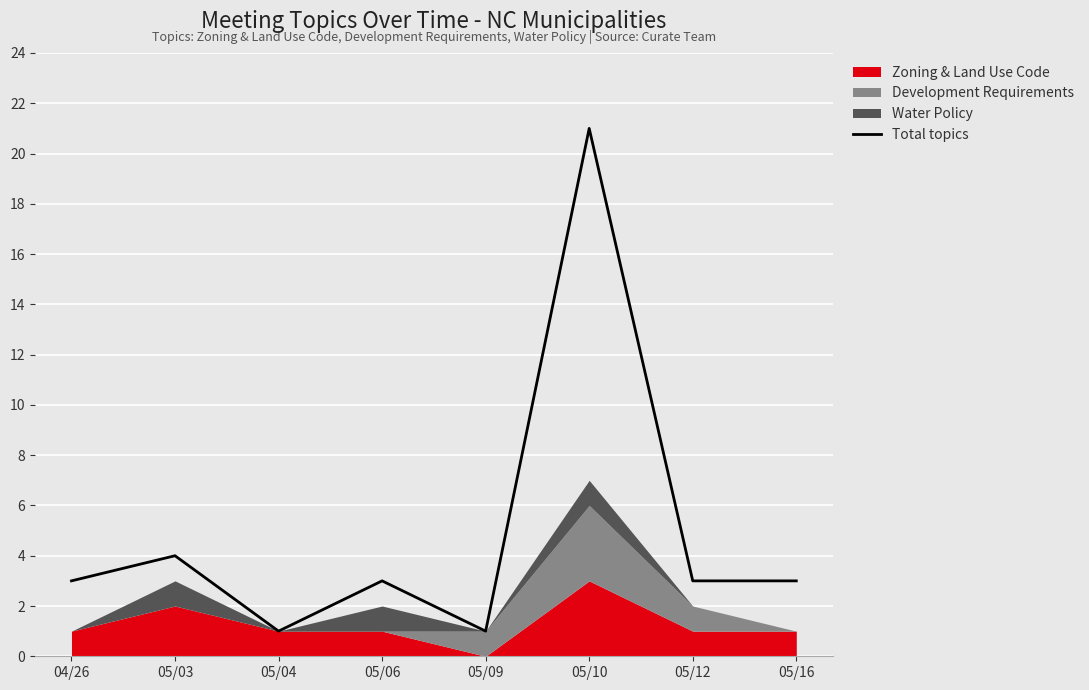

What is the change in value from 05/03 to 05/16?

-1